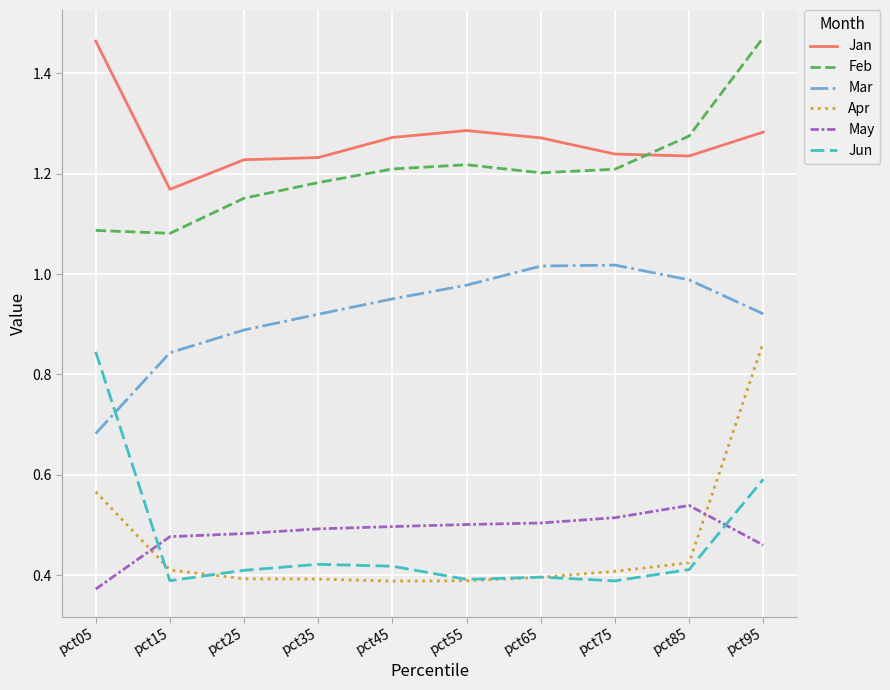

What is the sum of all May values?

4.8